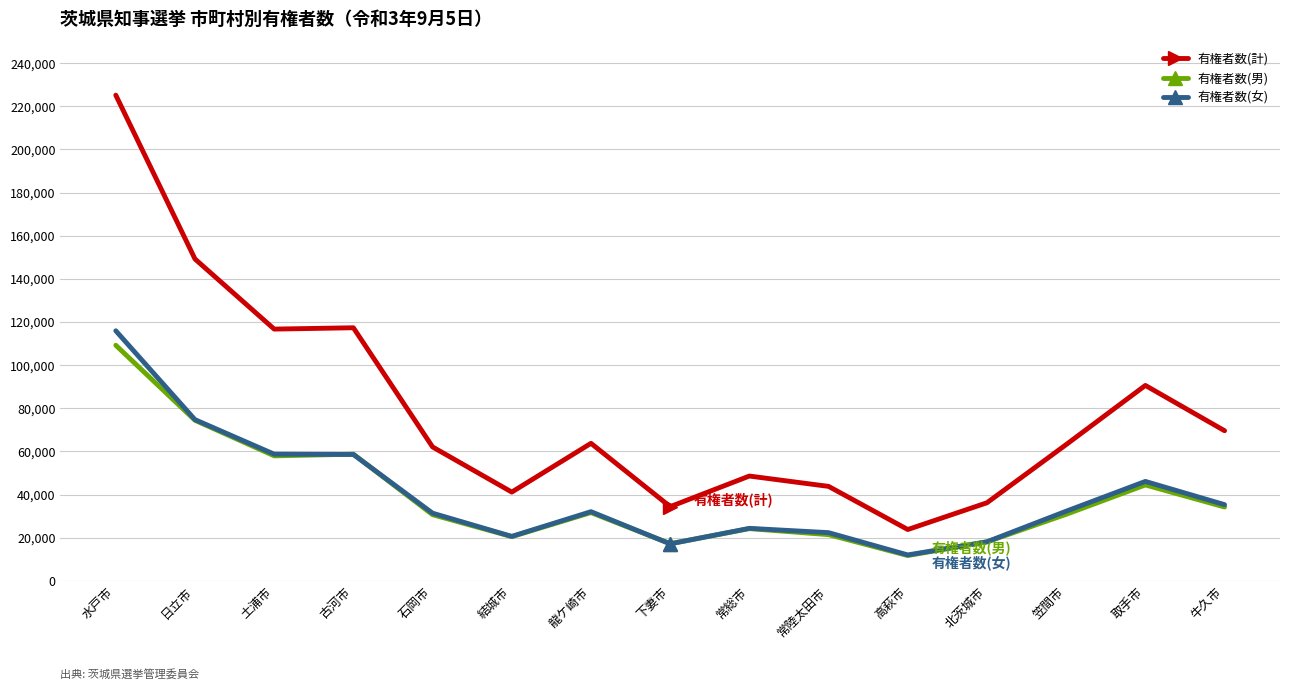

At how many categories does at least one series exceed 177774?

1